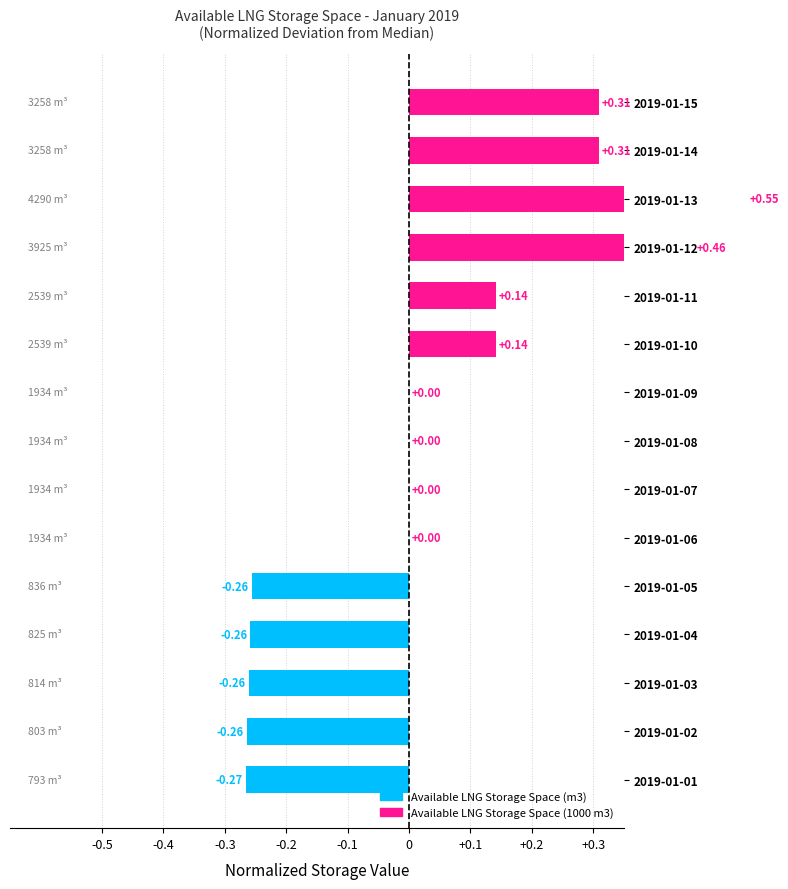

How many negative values are there?

5